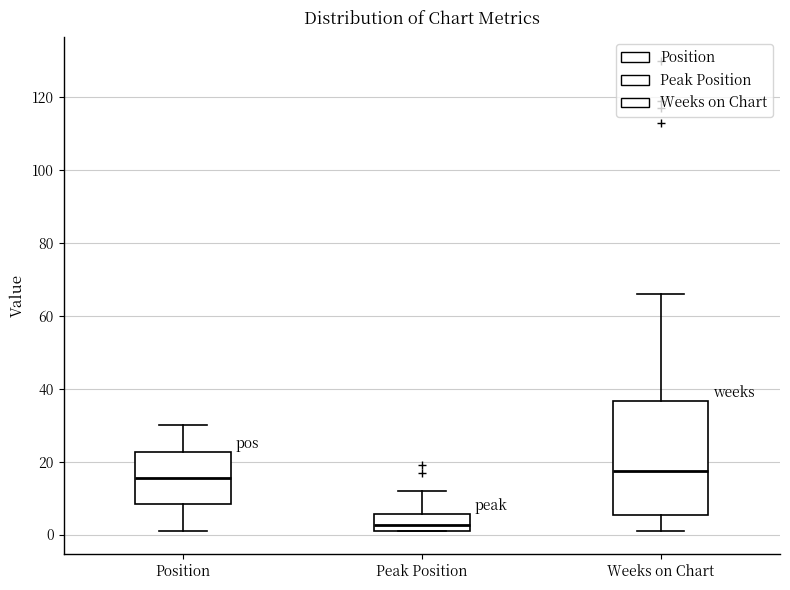

Where does the upper whisker of the box for Weeks on Chart end on the y-axis? The values are not printed on the chart, so give them approximately, as read against the axis.

66